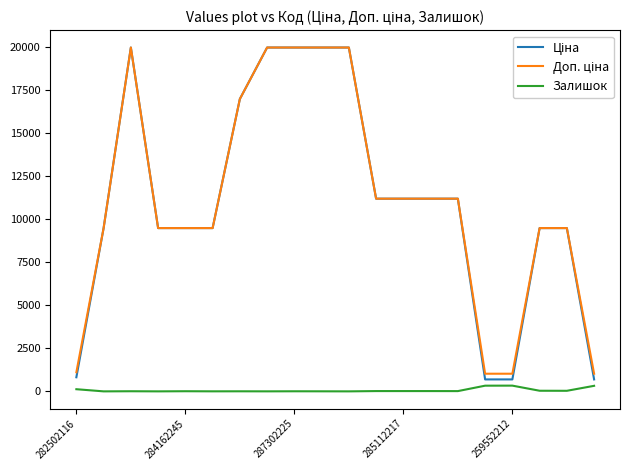

What is the greatest value displayed?

19964.2